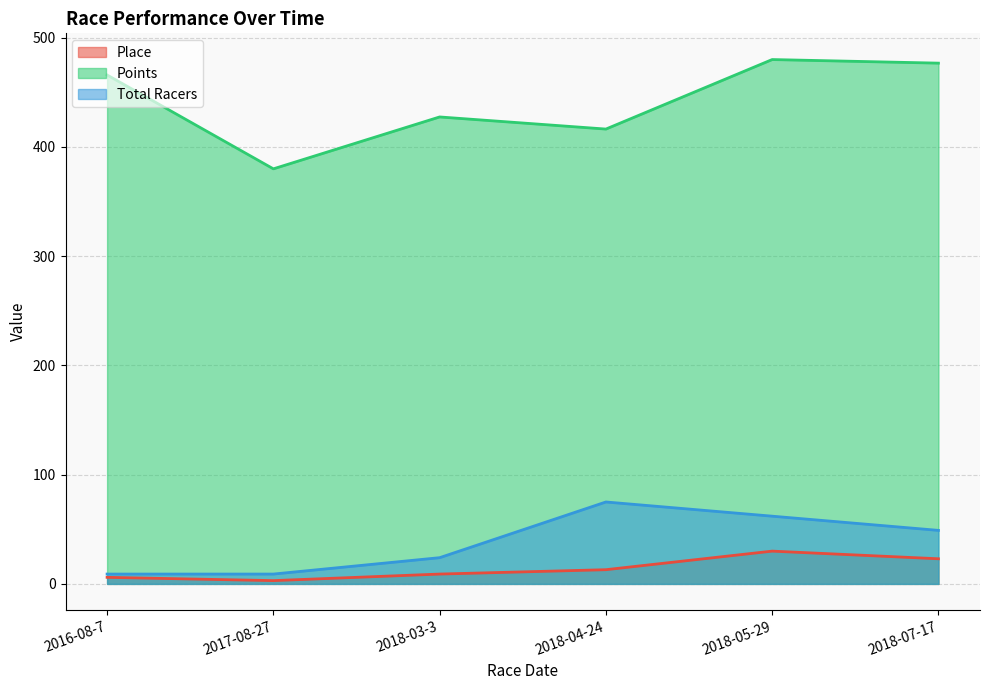

How many interior local valleys does the Place series have?

1